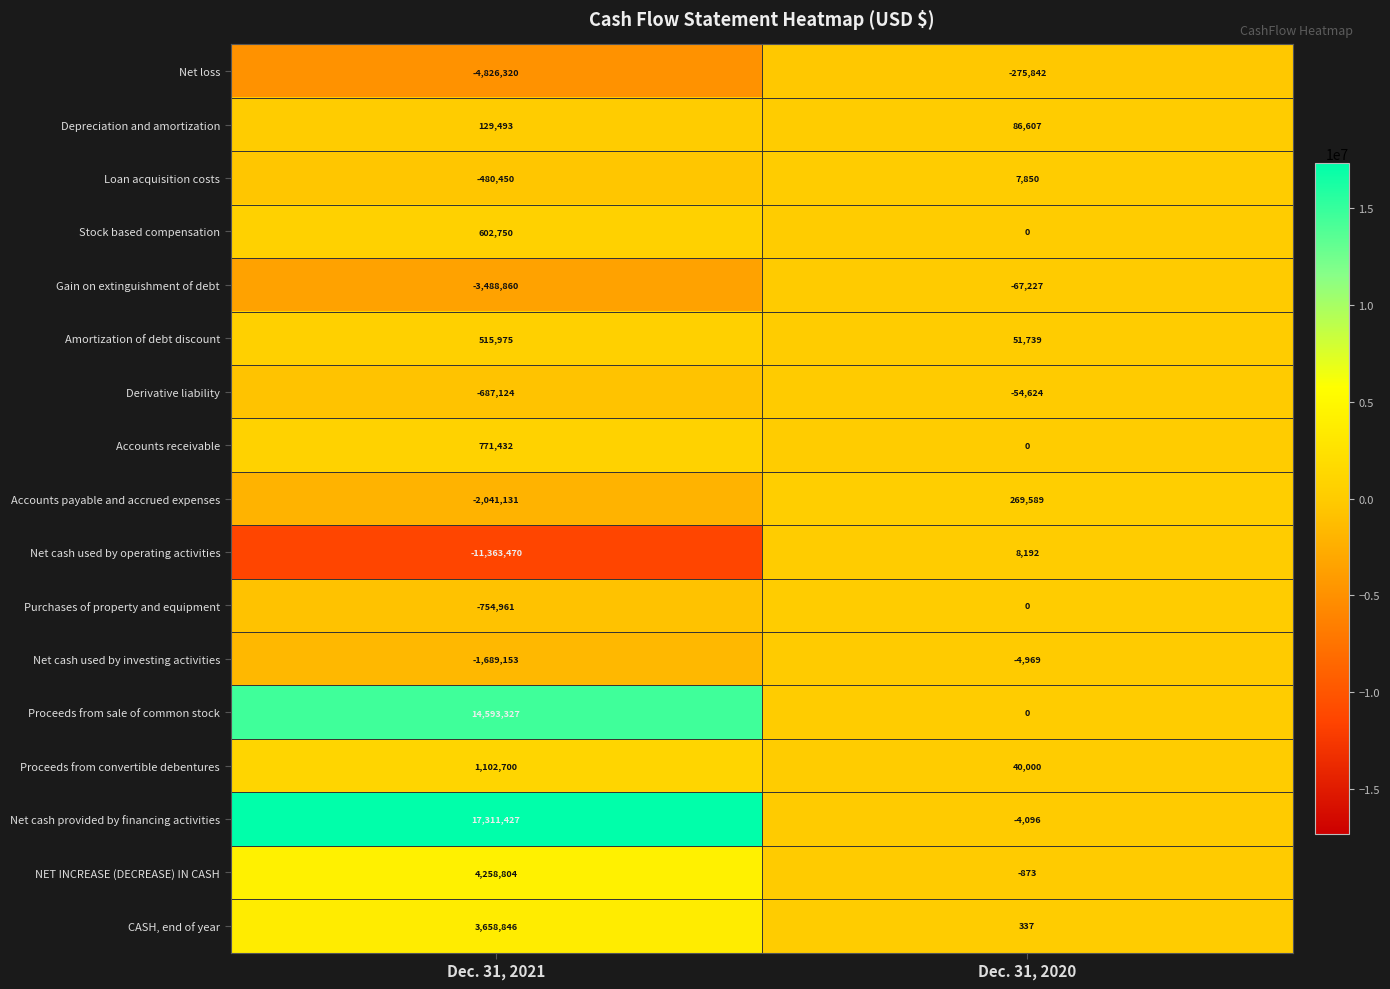

Is it true that Gain on extinguishment of debt equals -5122260 at Dec. 31, 2021?

False